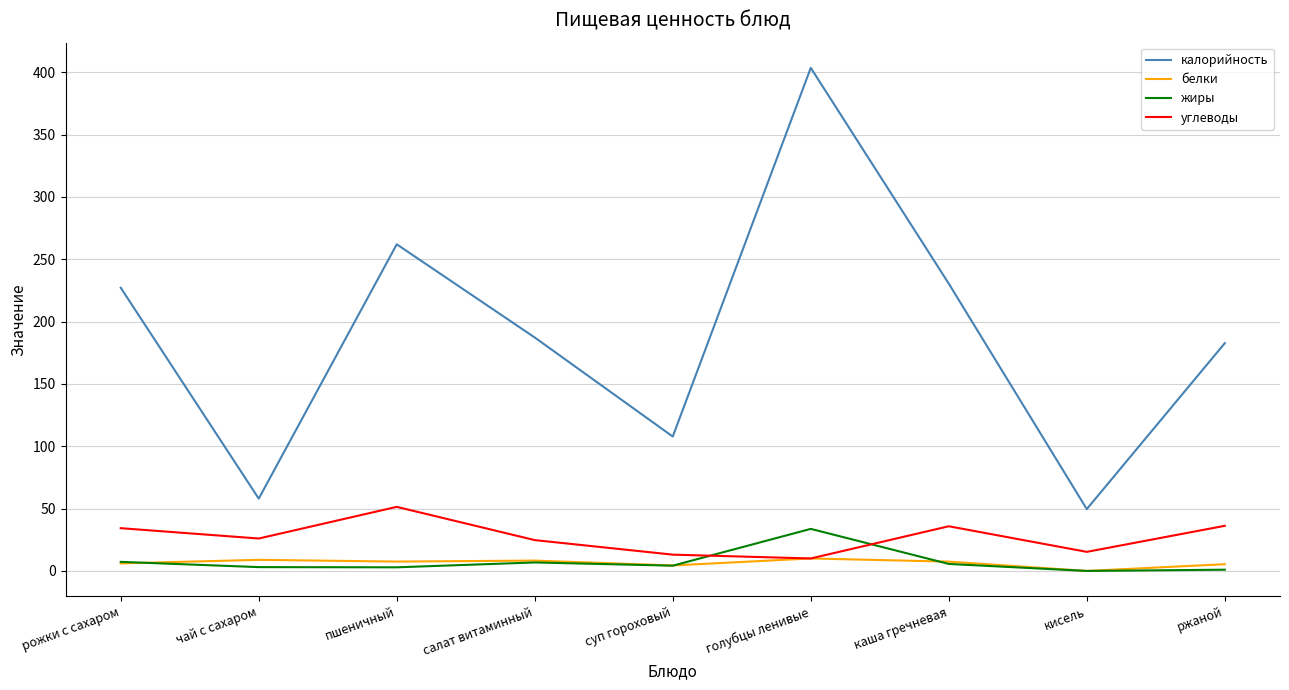

True or false: жиры and углеводы cross at least once.

True